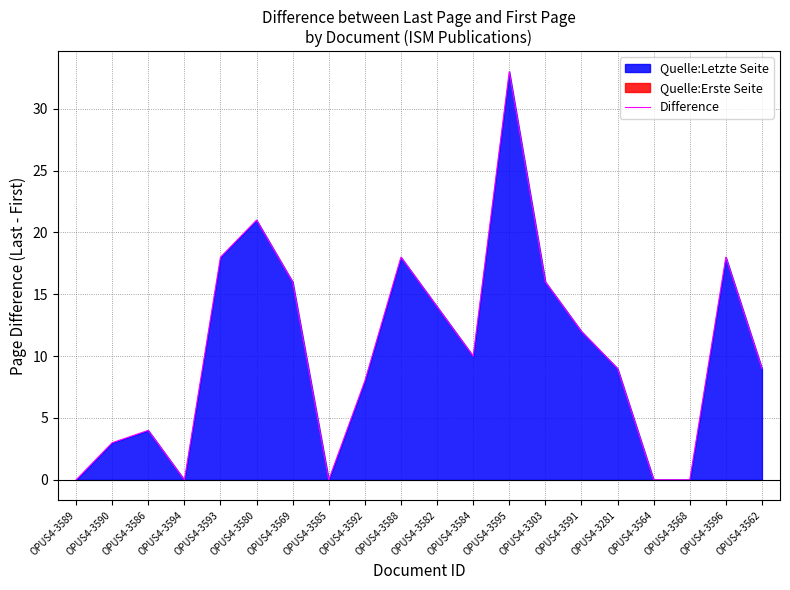

What is the value of the 2nd point from the left?

3